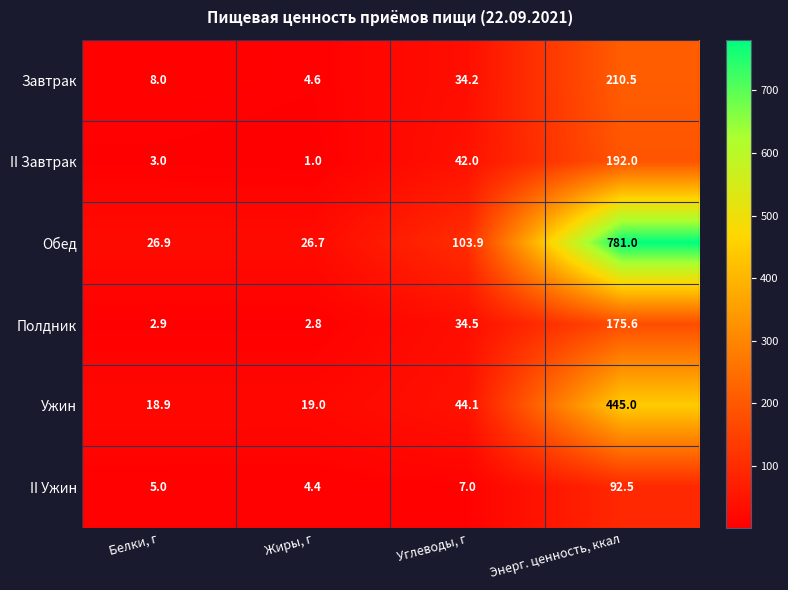

Reading right to left, transcribe all the data shown in this chart.

Завтрак: Энерг. ценность, ккал=210.5	Углеводы, г=34.2	Жиры, г=4.6	Белки, г=8.0
II Завтрак: Энерг. ценность, ккал=192.0	Углеводы, г=42.0	Жиры, г=1.0	Белки, г=3.0
Обед: Энерг. ценность, ккал=781.0	Углеводы, г=103.9	Жиры, г=26.7	Белки, г=26.9
Полдник: Энерг. ценность, ккал=175.6	Углеводы, г=34.5	Жиры, г=2.8	Белки, г=2.9
Ужин: Энерг. ценность, ккал=445.0	Углеводы, г=44.1	Жиры, г=19.0	Белки, г=18.9
II Ужин: Энерг. ценность, ккал=92.5	Углеводы, г=7.0	Жиры, г=4.4	Белки, г=5.0